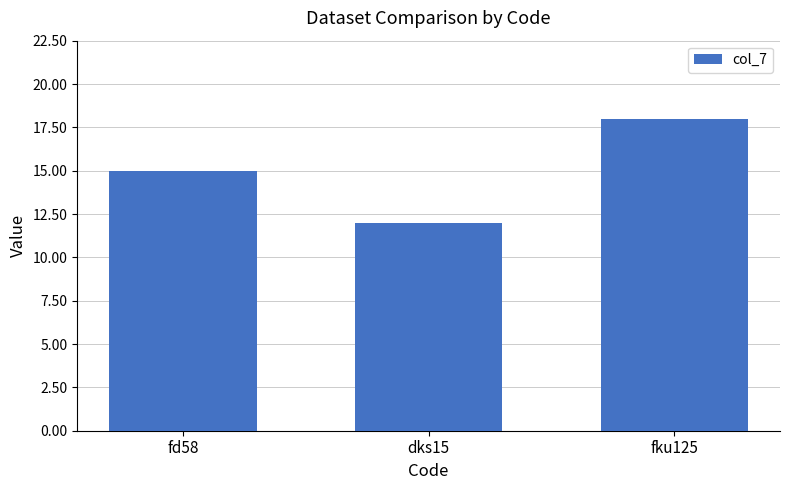

What is the sum of all values?

45